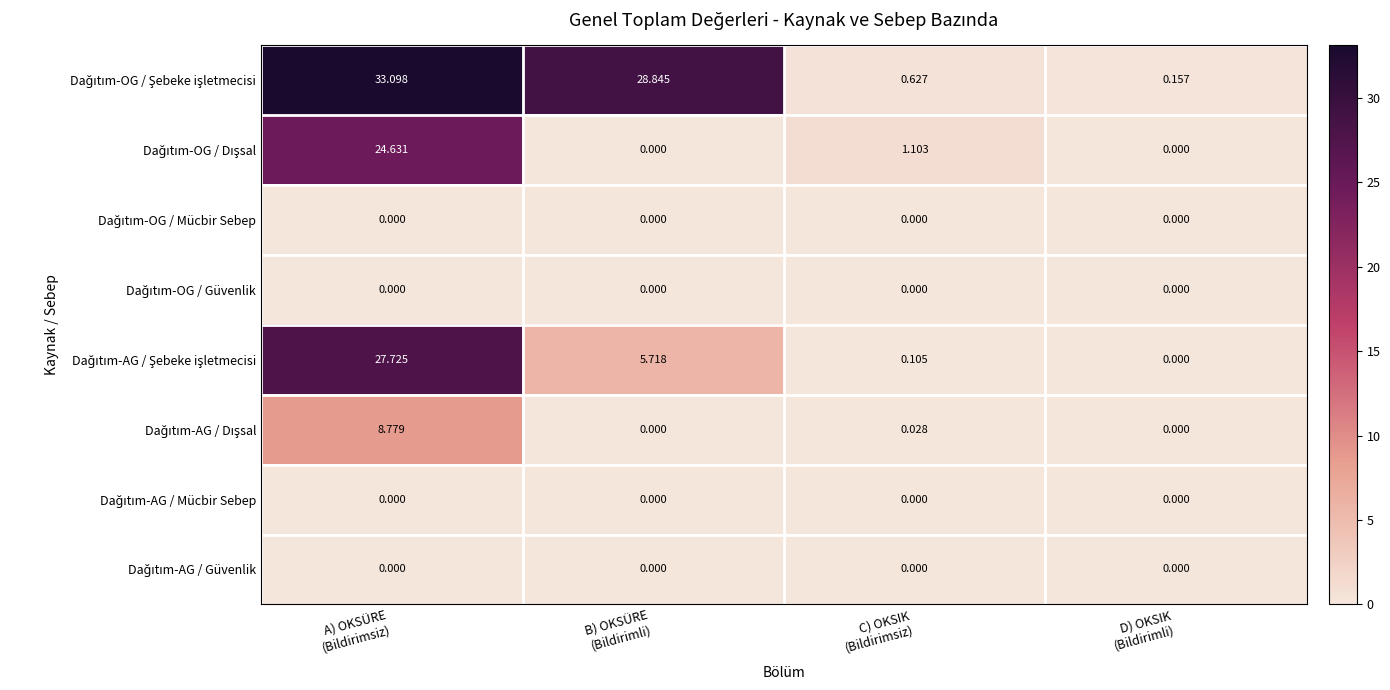

Which series has the widest spread of values?

Dağıtım-OG / Şebeke işletmecisi